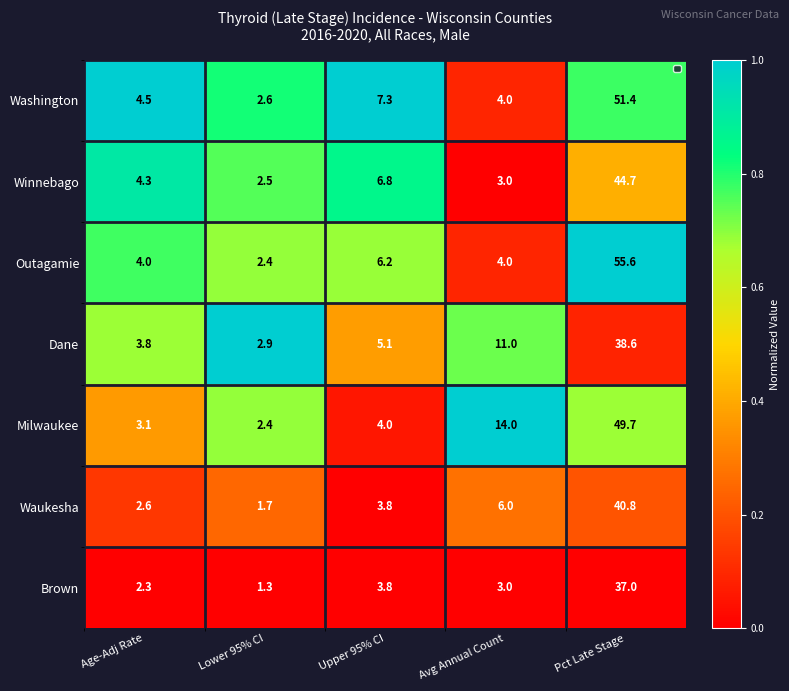

At which category is the sum across all series the highest?

Pct Late Stage